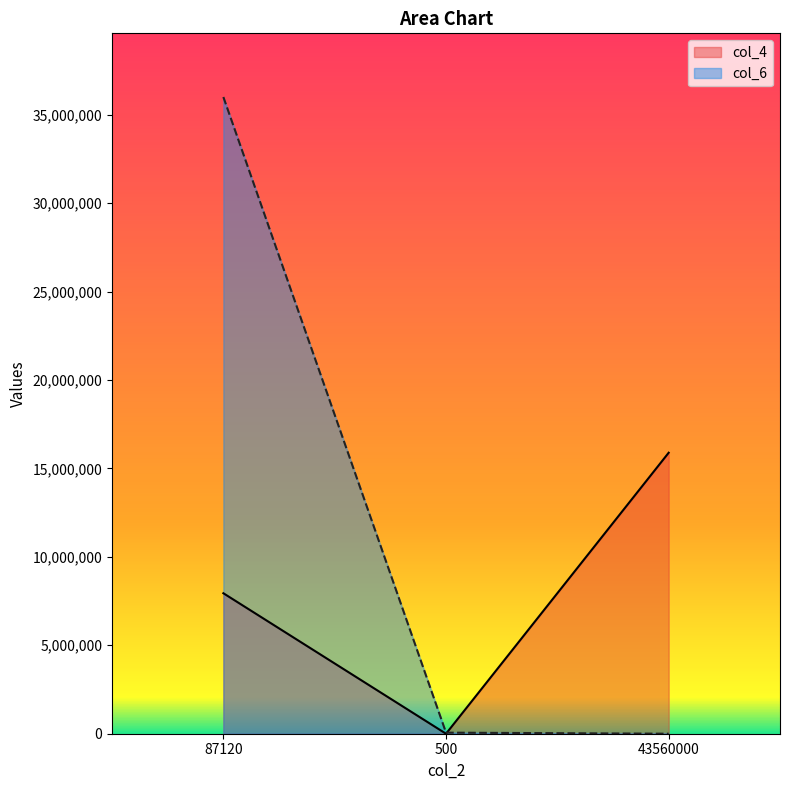

What is the lowest value of the col_4 series?

2